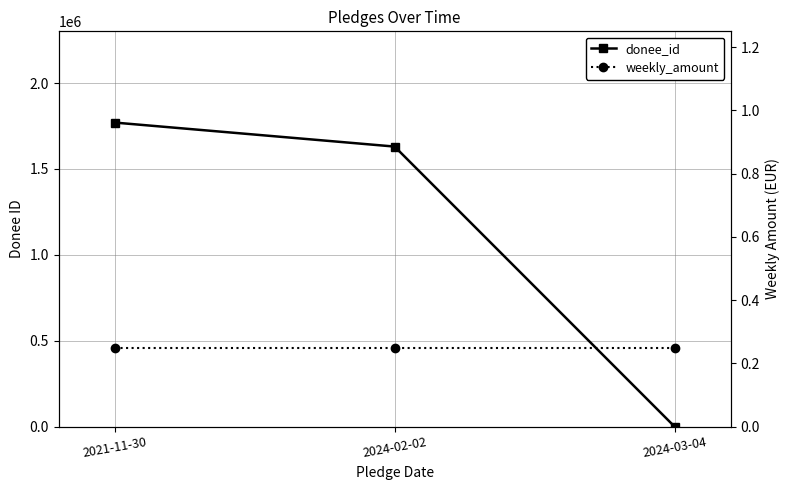

Rank the series by their maximum value, from lowest to highest.

weekly_amount, donee_id